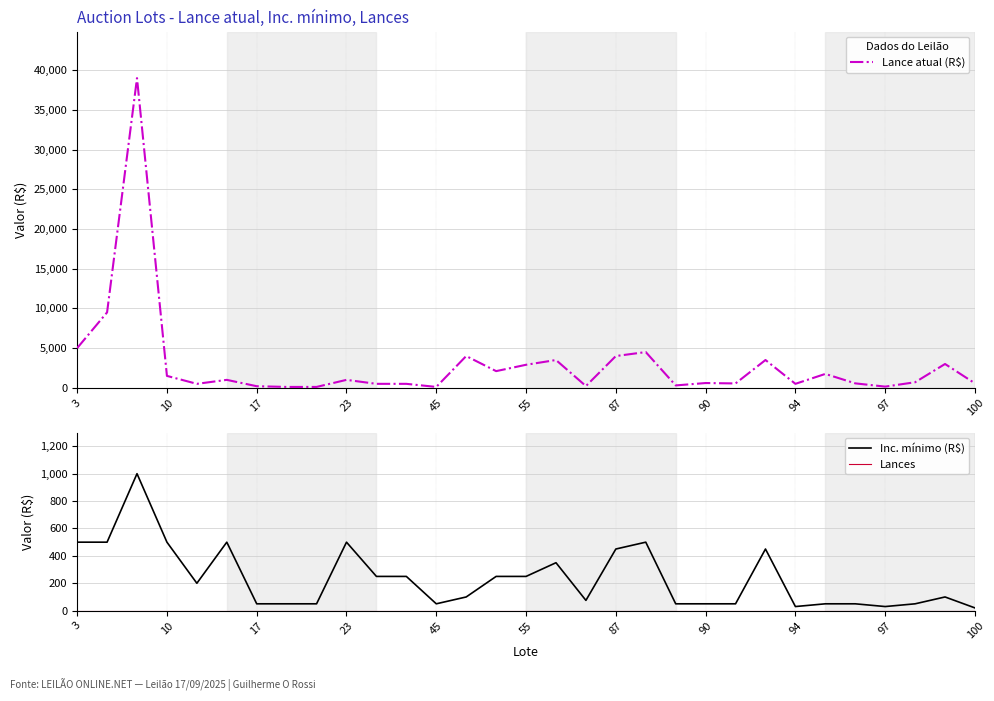

How many series are shown in this chart?

3